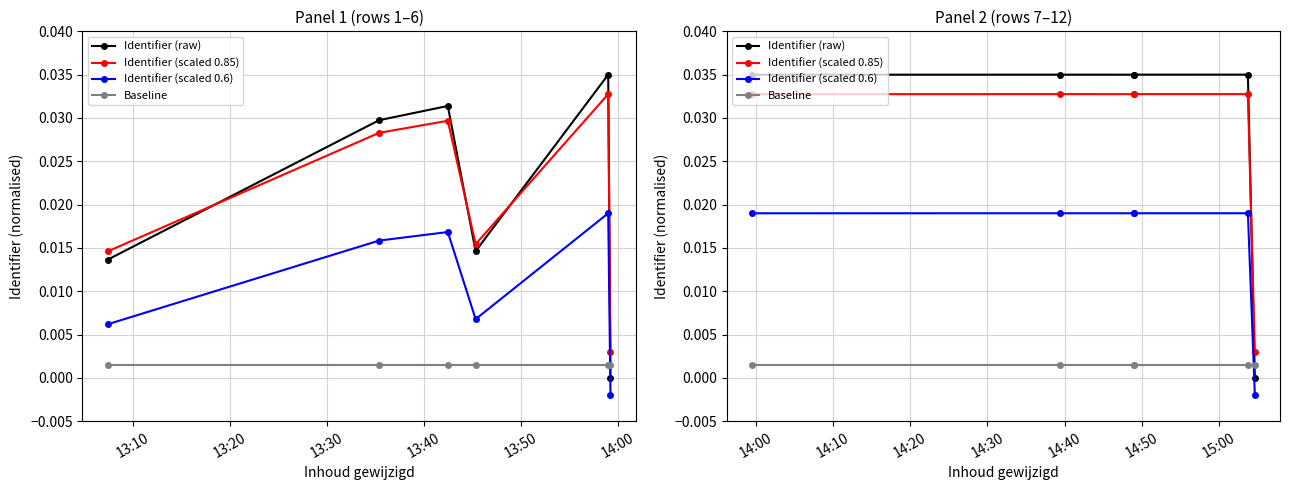

The Baseline series shows 0.0 at 13:30. True or false?

True